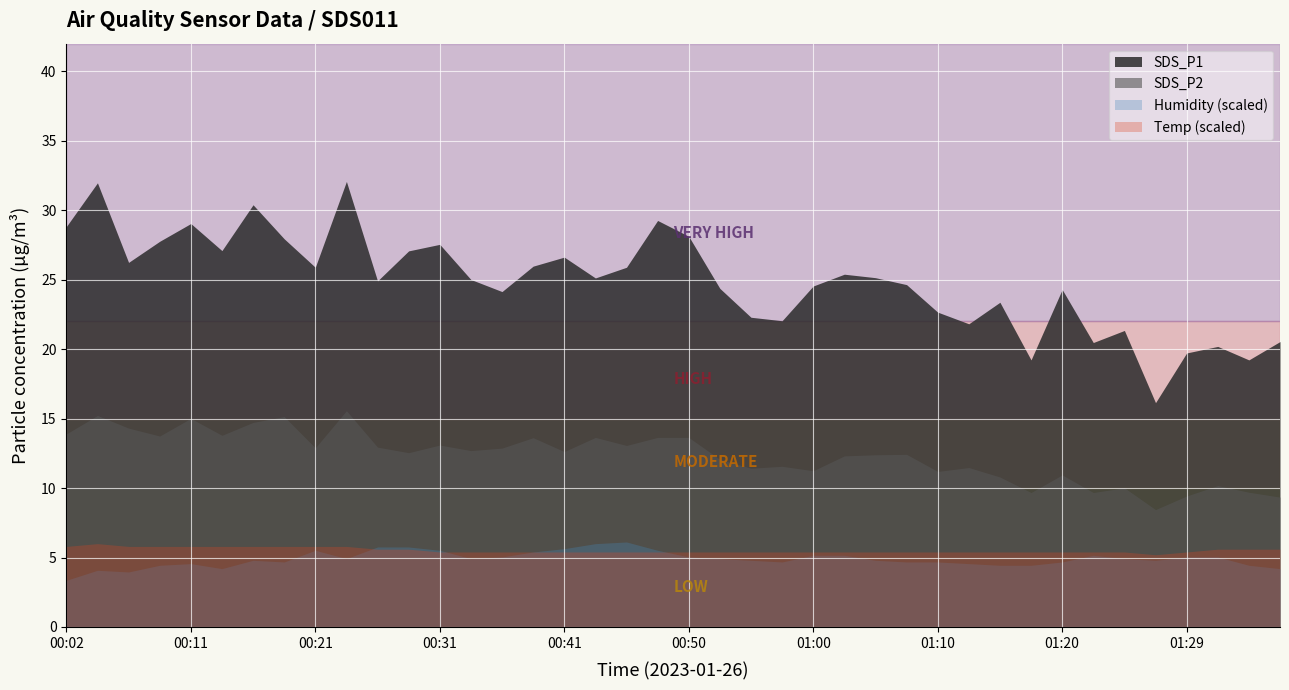

Where is SDS_P2 nearest to the value 12?

00:53